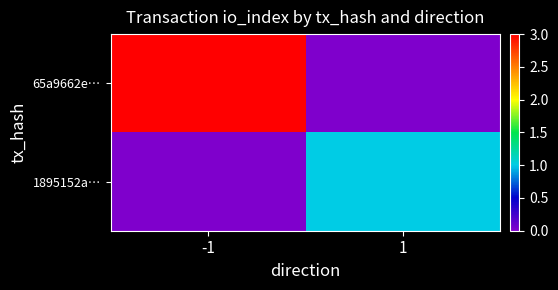

Reading left to right, what are all the values shown in this chart?

65a9662e…: -1=3	1=0
1895152a…: -1=0	1=1